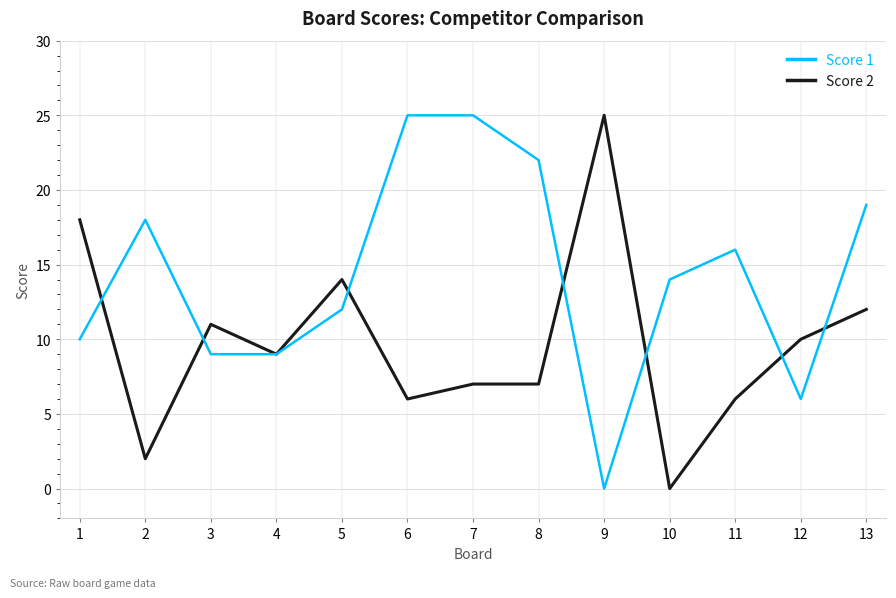

What is the sum of all Score 1 values?

185